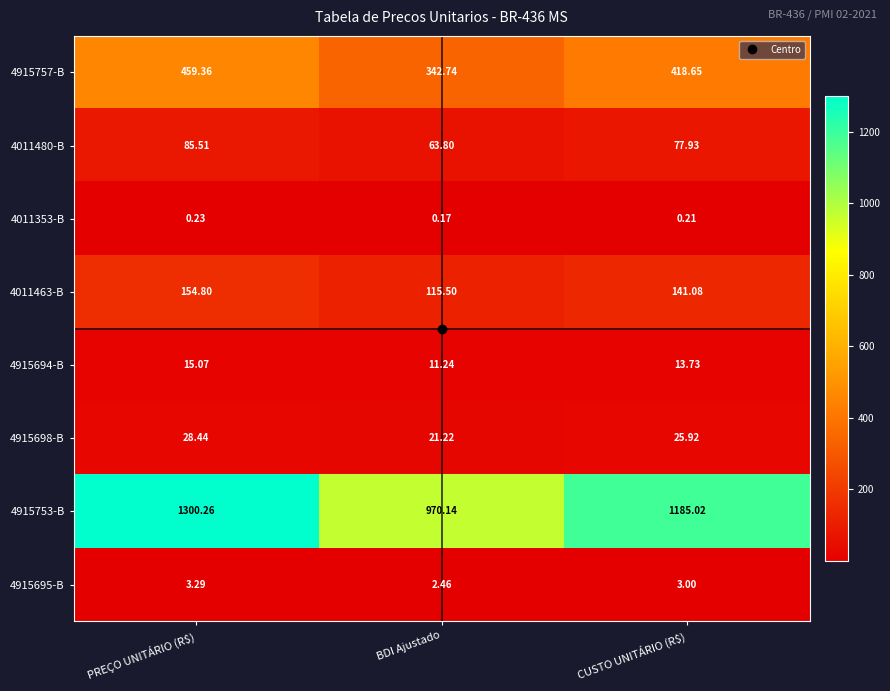

Which series has the largest total across all categories?

4915753-B